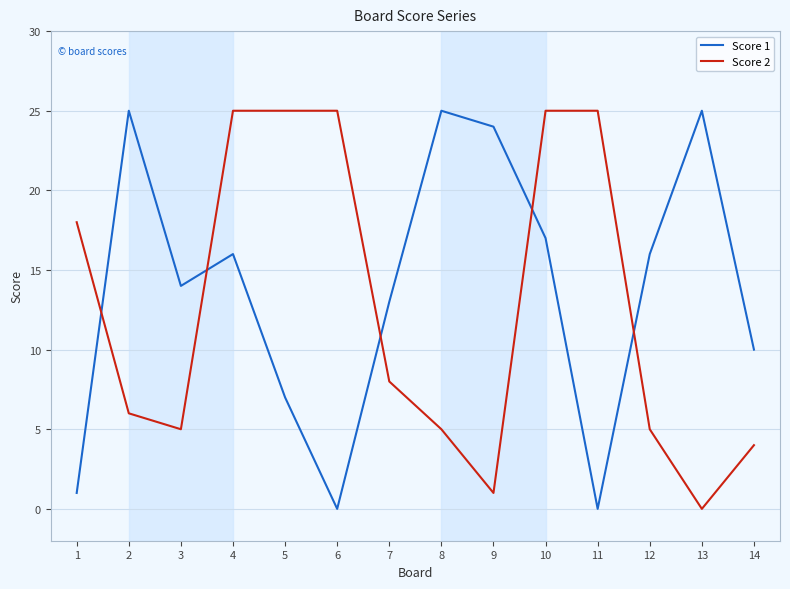

True or false: Score 2 and Score 1 cross at least once.

True